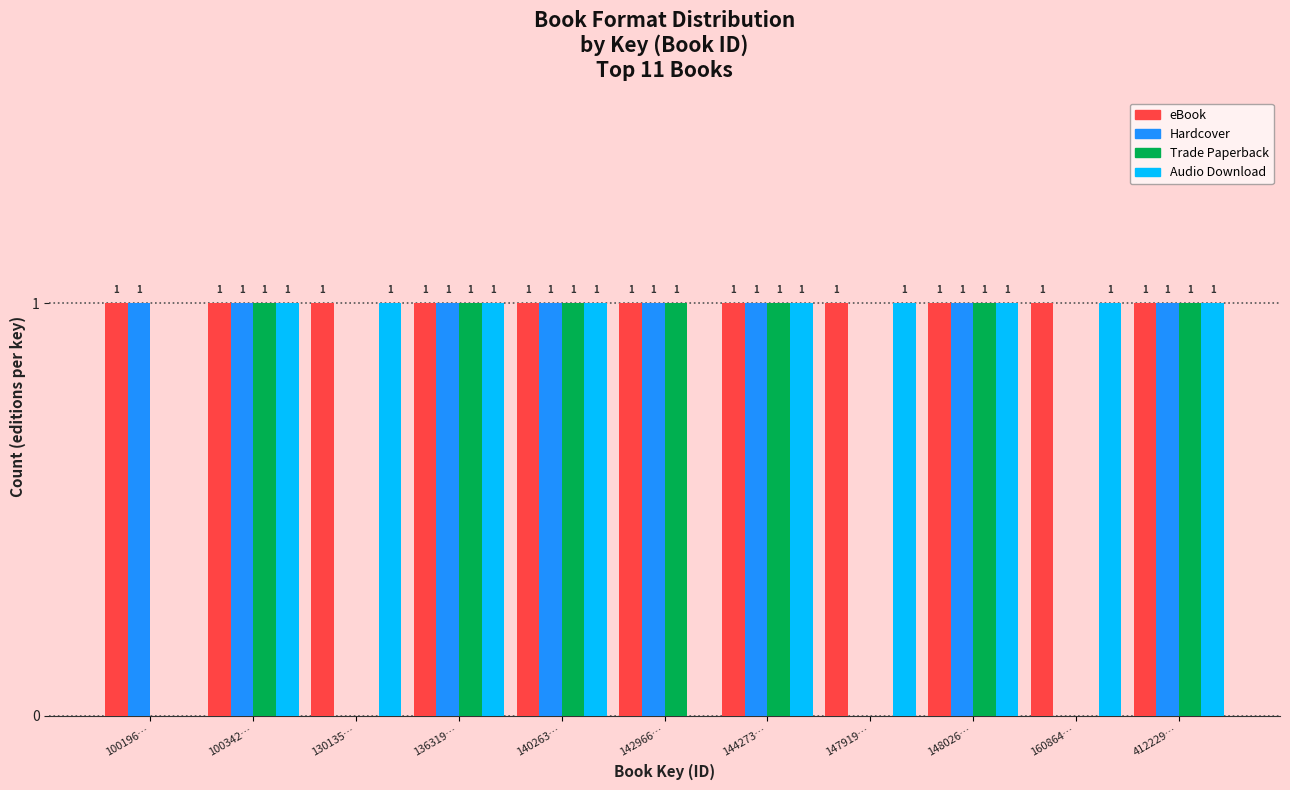

Reading left to right, extract all data points from this chart.

eBook: 100196…=1	100342…=1	130135…=1	136319…=1	140263…=1	142966…=1	144273…=1	147919…=1	148026…=1	160864…=1	412229…=1
Hardcover: 100196…=1	100342…=1	130135…=0	136319…=1	140263…=1	142966…=1	144273…=1	147919…=0	148026…=1	160864…=0	412229…=1
Trade Paperback: 100196…=0	100342…=1	130135…=0	136319…=1	140263…=1	142966…=1	144273…=1	147919…=0	148026…=1	160864…=0	412229…=1
Audio Download: 100196…=0	100342…=1	130135…=1	136319…=1	140263…=1	142966…=0	144273…=1	147919…=1	148026…=1	160864…=1	412229…=1